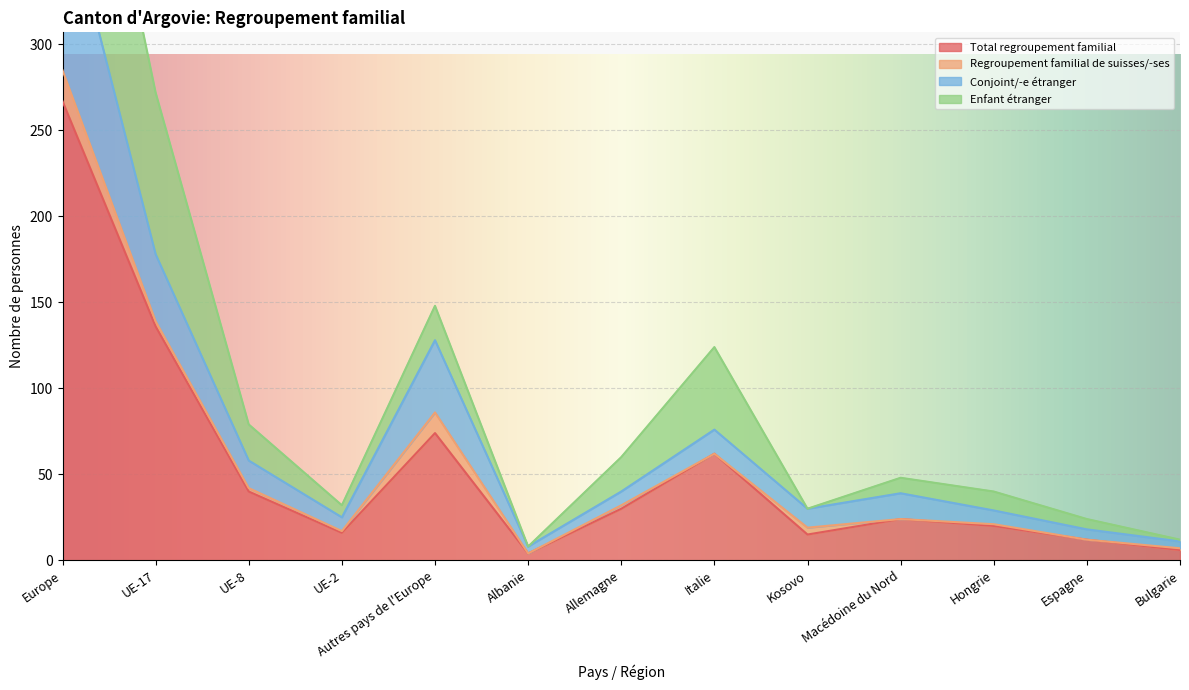

Where does the Total regroupement familial series first go above 24?

Europe